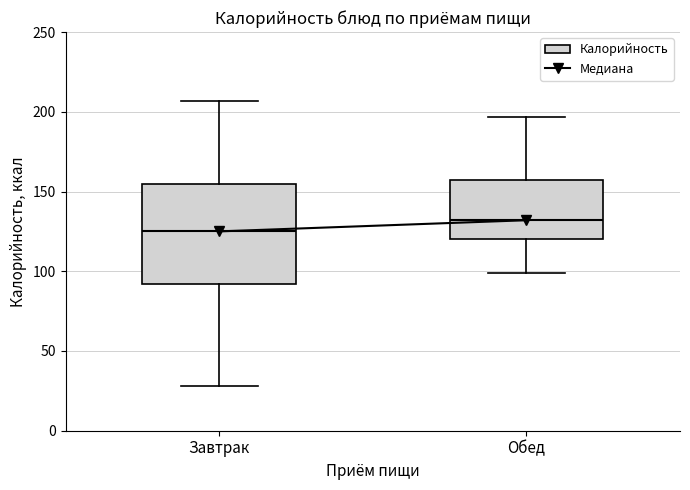

Reading left to right, transcribe this box plot: for each box, give where its median line is, the range the box spans, and where its two whiskers end, as read against the y-axis. The values are not printed on the chart, so give them approximately, as read against the axis.

Завтрак: median 125, box 90 to 155, whiskers 30 to 205
Обед: median 130, box 120 to 155, whiskers 100 to 195